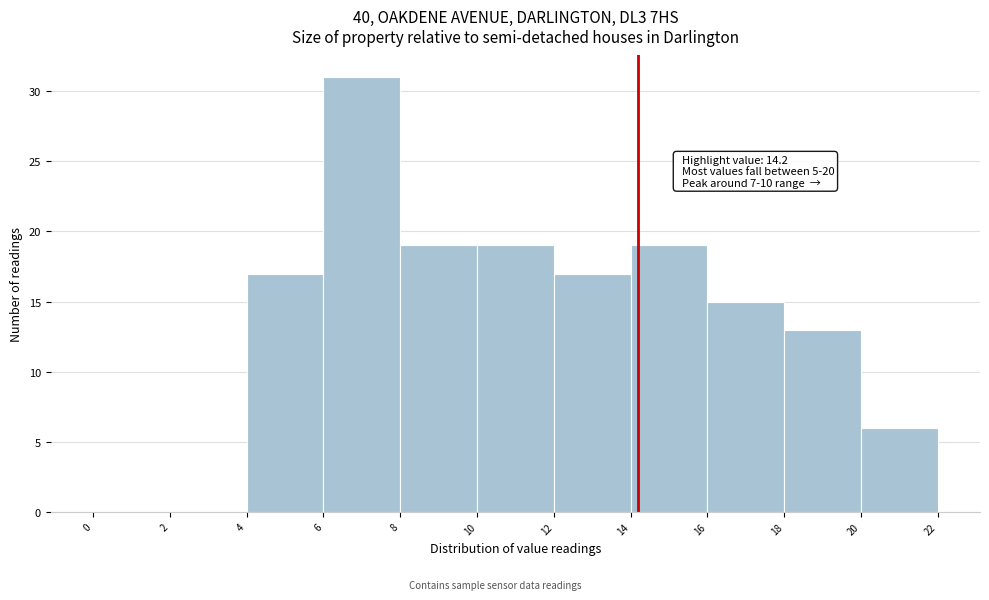

Which range on the x-axis has the tallest bar?

6 to 8